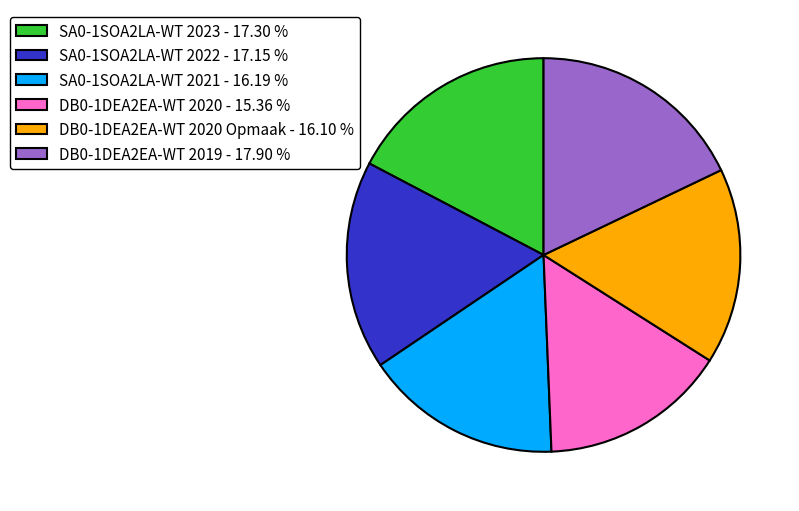

Which category has the biggest portion of the pie?

DB0-1DEA2EA-WT 2019 - 17.90 %